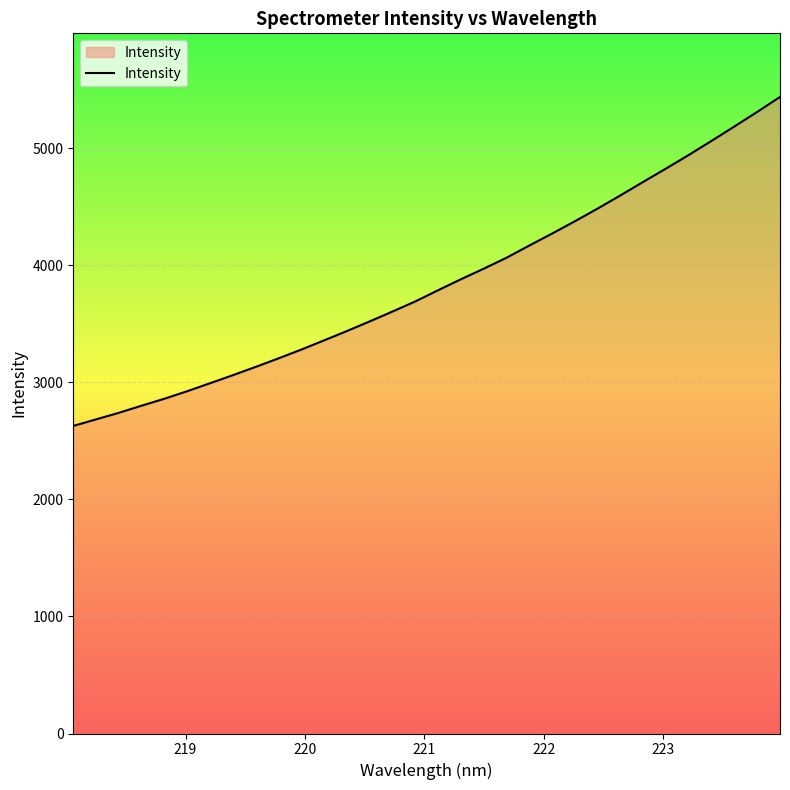

What is the maximum value shown in the chart?

5439.5